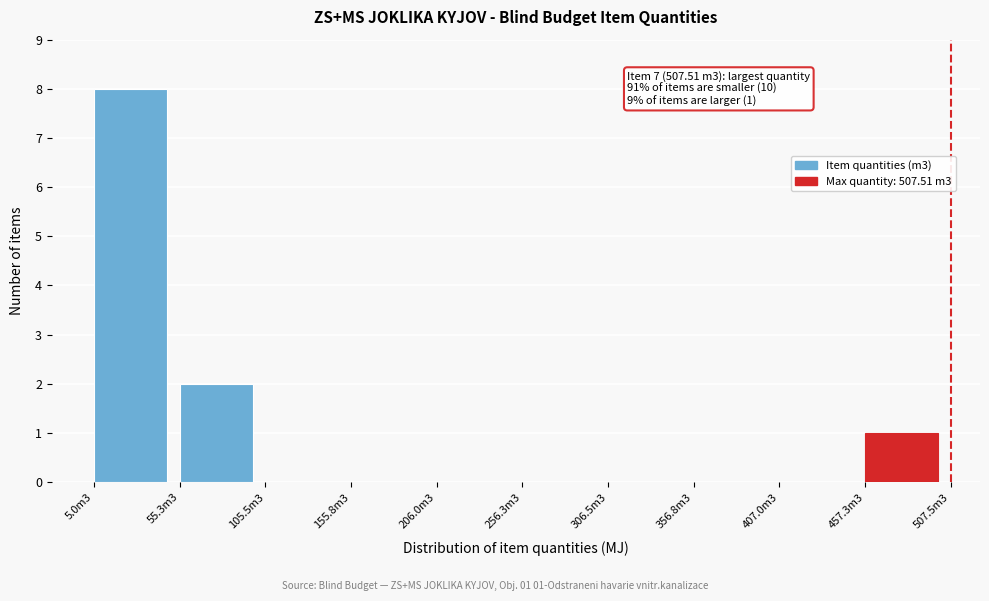

Reading left to right, what are all the values shown in this chart?

5.0m3=8	55.3m3=2	105.5m3=0	155.8m3=0	206.0m3=0	256.3m3=0	306.5m3=0	356.8m3=0	407.0m3=0	457.3m3=1